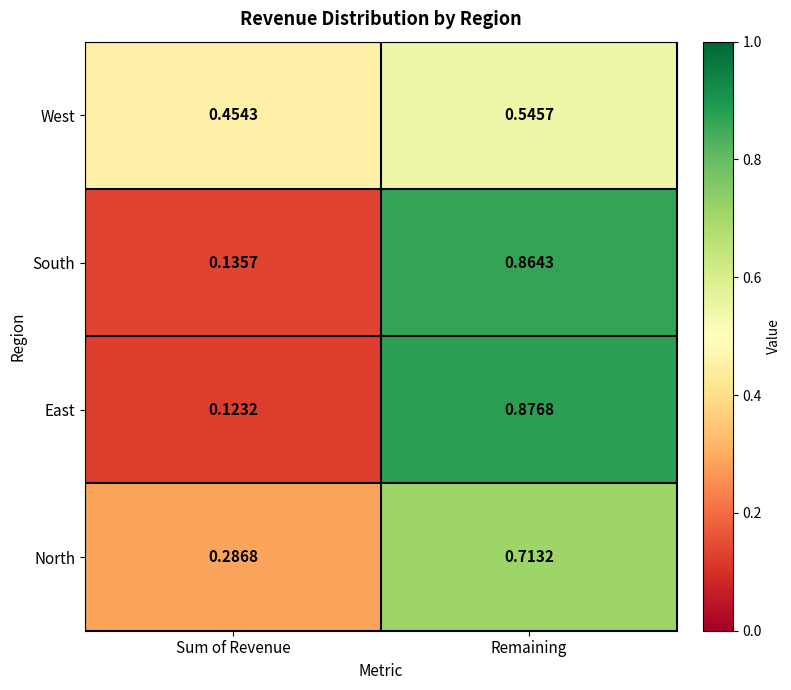

Which series changed the most between Sum of Revenue and Remaining?

East